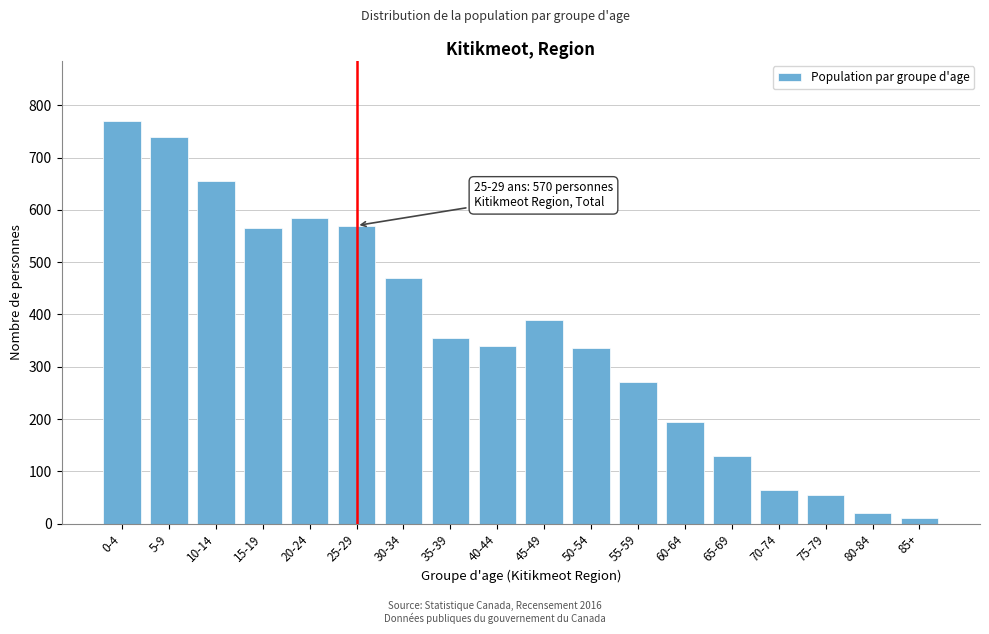

Reading left to right, list all the values displayed in this chart.

0-4=770	5-9=740	10-14=655	15-19=565	20-24=585	25-29=570	30-34=470	35-39=355	40-44=340	45-49=390	50-54=335	55-59=270	60-64=195	65-69=130	70-74=65	75-79=55	80-84=20	85+=10